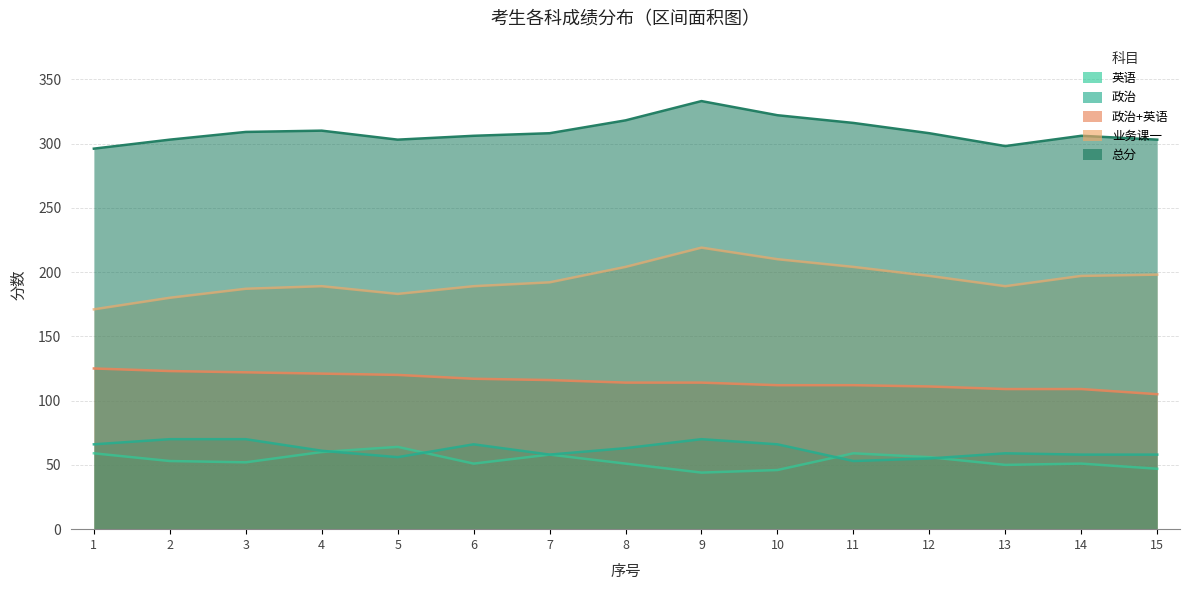

Which series has the largest total across all categories?

总分